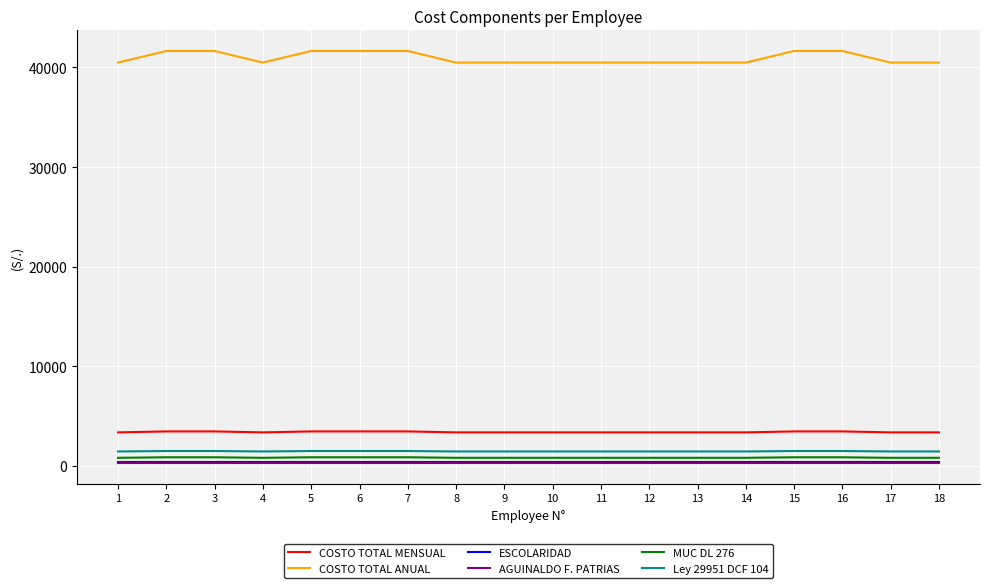

Does the chart have visible grid lines?

Yes